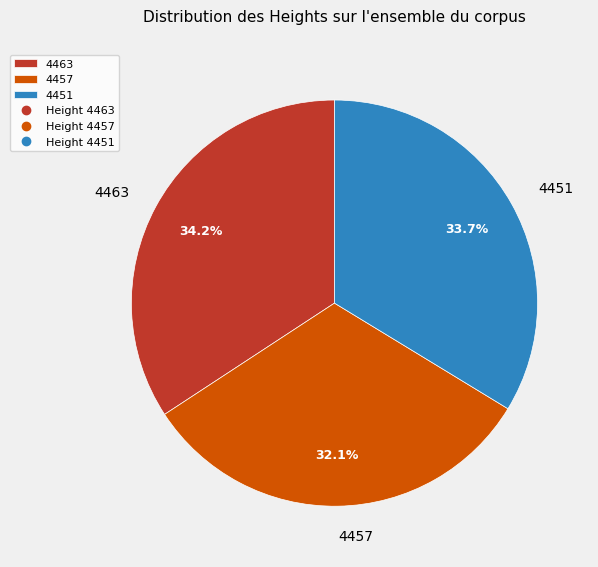

Which has a higher value, 4451 or 4463?

4463